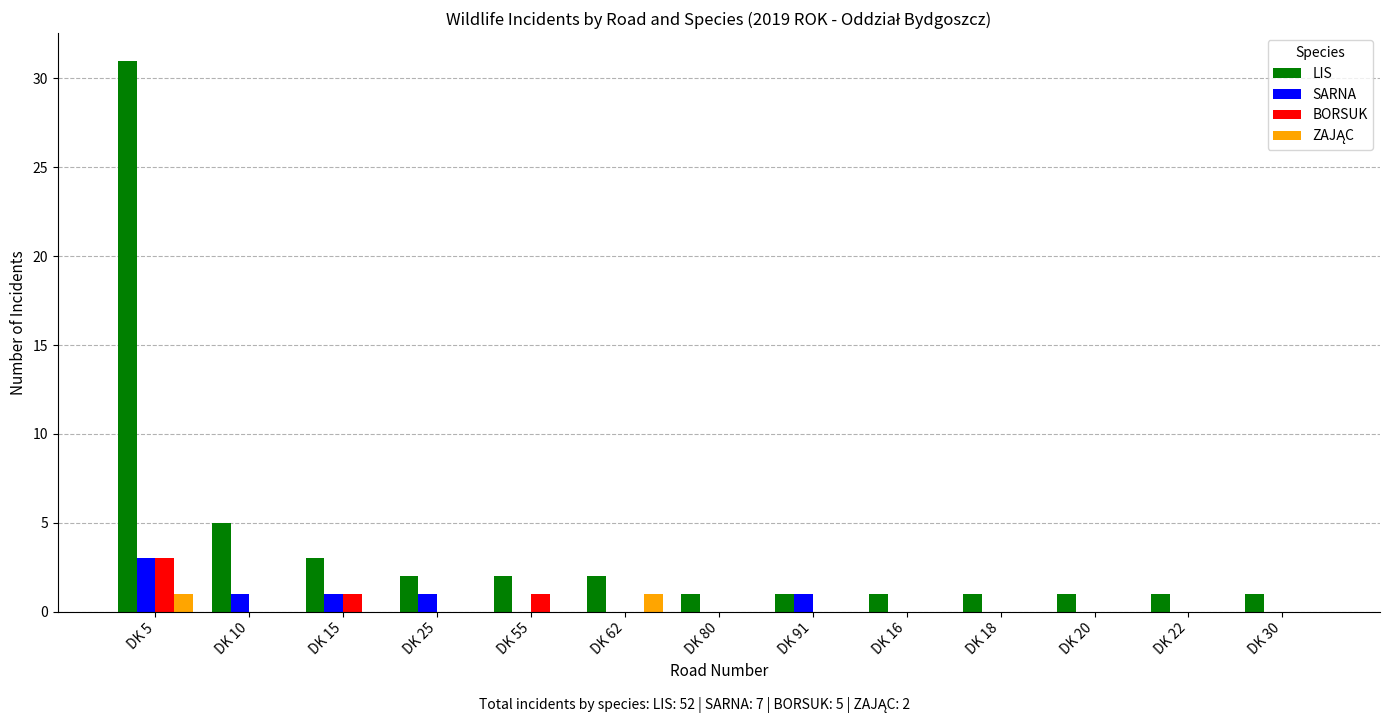

Which category has the highest value across all series?

DK 5